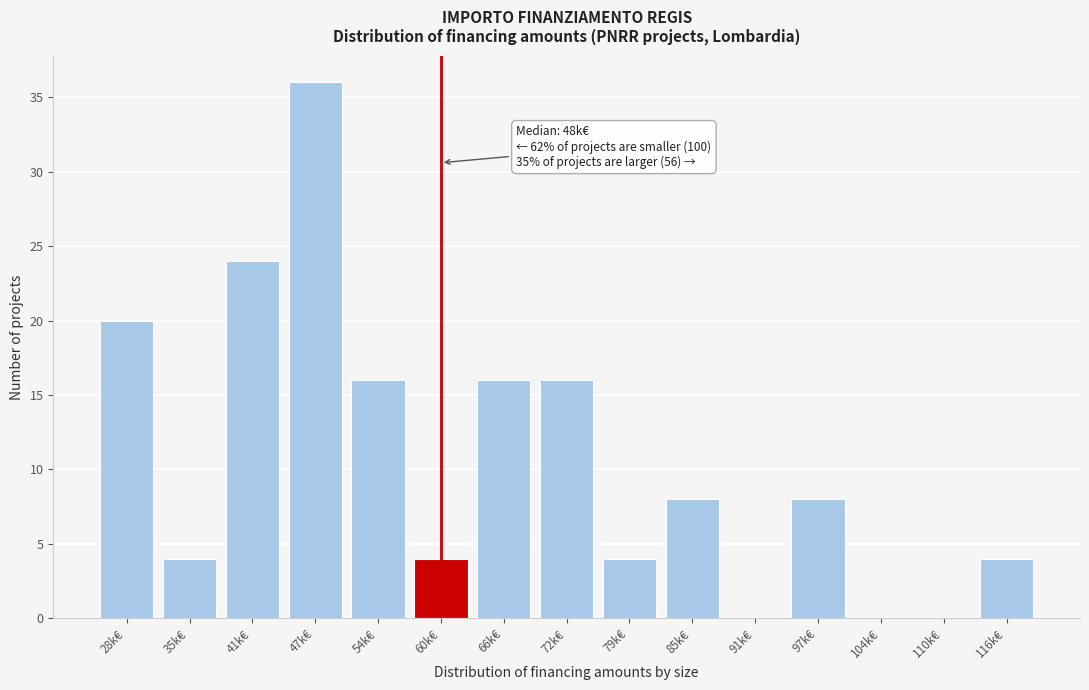

Reading right to left, list all the values displayed in this chart.

116k€=4	110k€=0	104k€=0	97k€=8	91k€=0	85k€=8	79k€=4	72k€=16	66k€=16	60k€=4	54k€=16	47k€=36	41k€=24	35k€=4	28k€=20